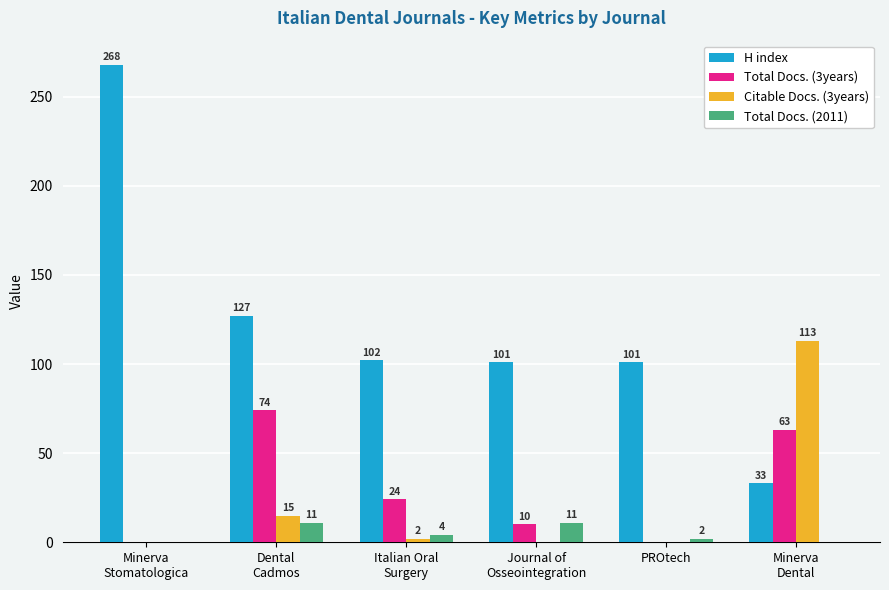

Which series has the largest range (max minus min)?

H index